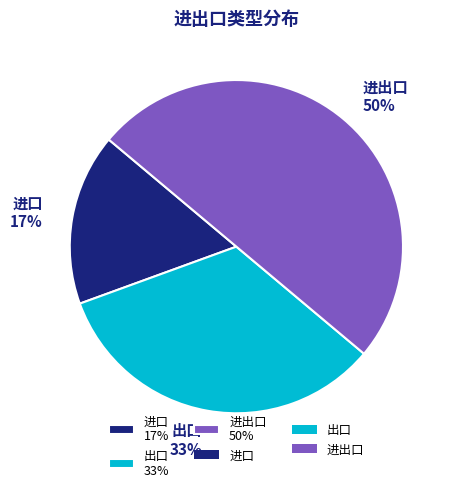

What percentage is the 进口 slice, to the nearest percent?

17%